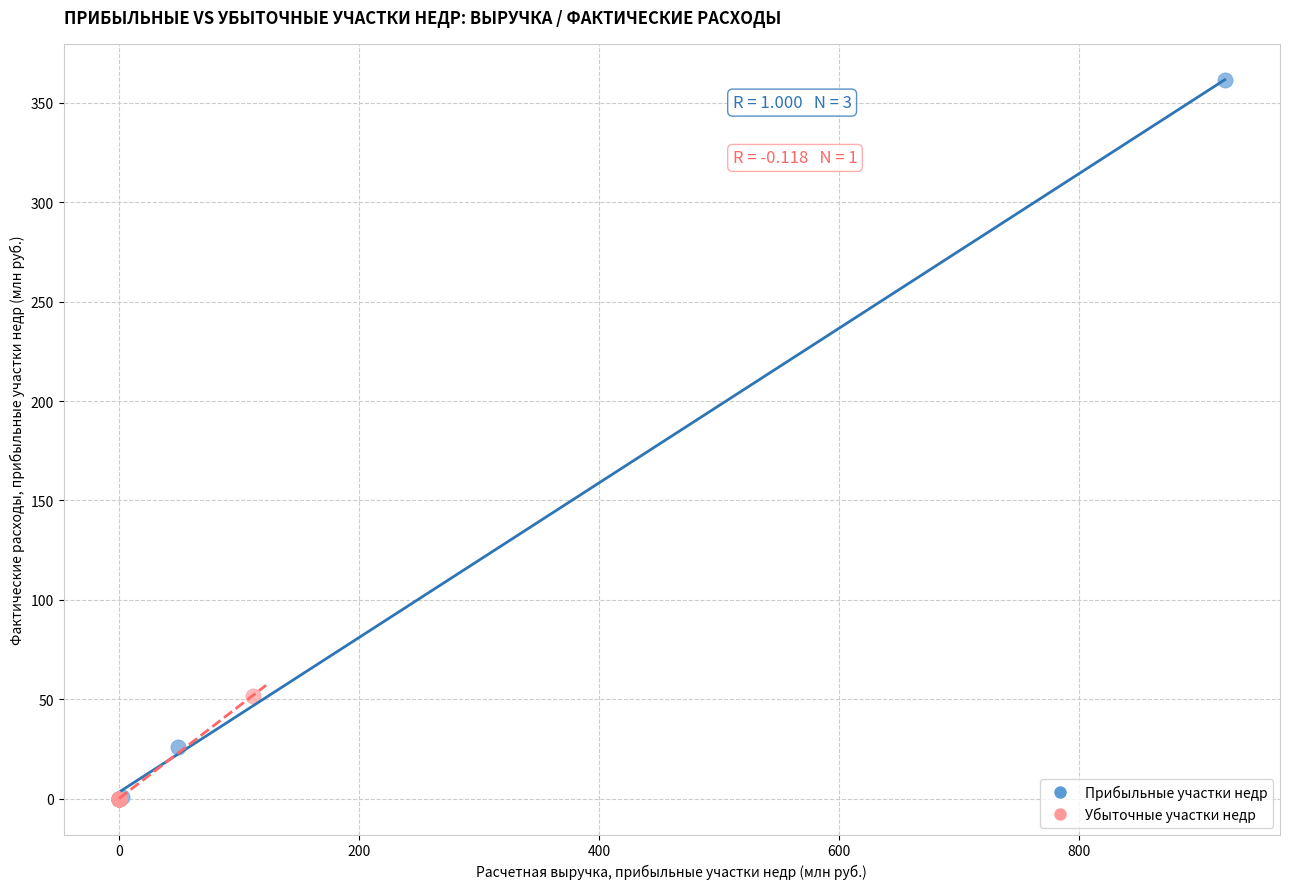

Which series contains the highest Y value?

Прибыльные участки недр